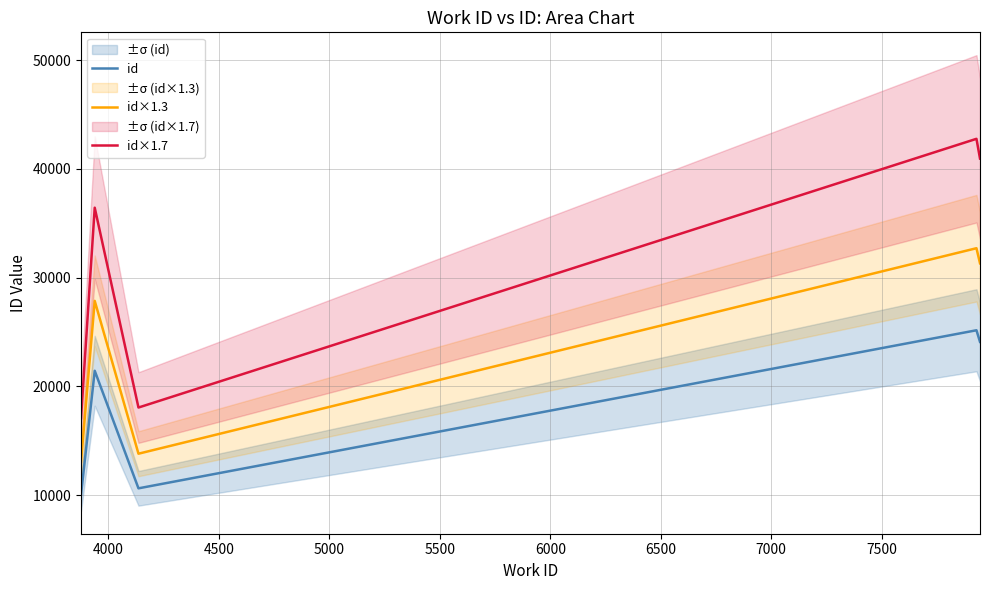

What is the value of the id×1.7 point at the 2nd from the left?

36427.6